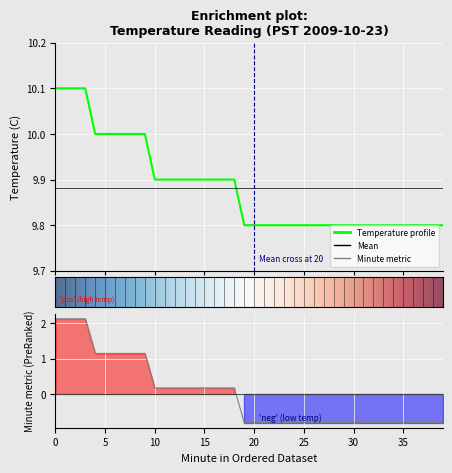

List the labels in order of value, smallest first.

19, 20, 21, 22, 23, 24, 25, 26, 27, 28, 29, 30, 31, 32, 33, 34, 35, 36, 37, 38, 39, 10, 11, 12, 13, 14, 15, 16, 17, 18, 4, 5, 6, 7, 8, 9, 0, 1, 2, 3